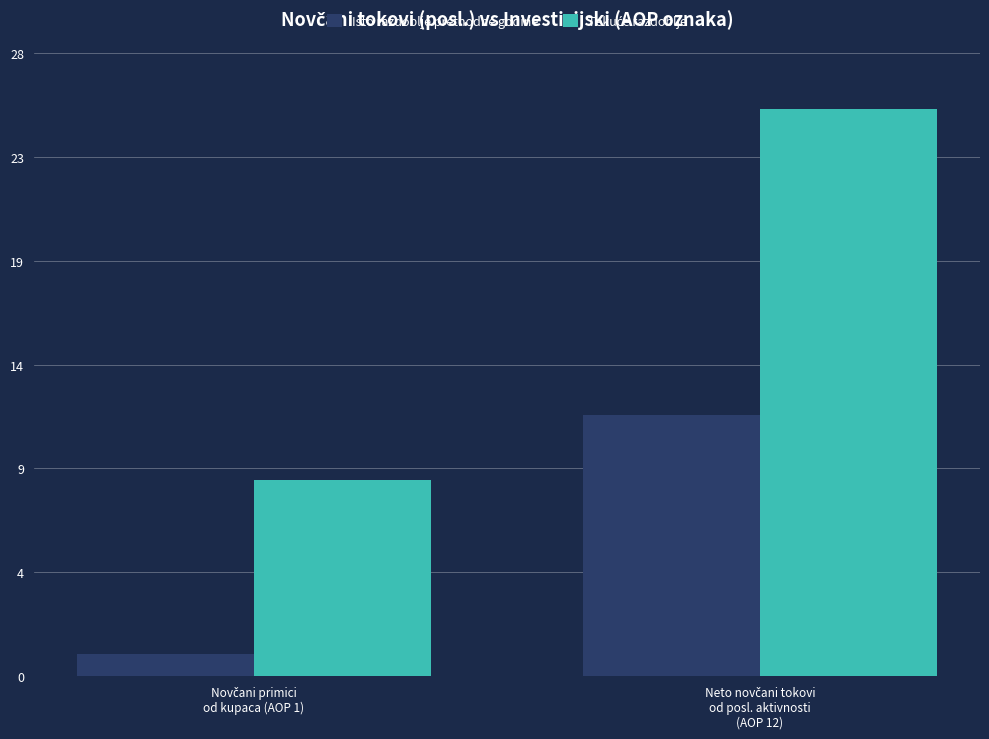

Does the chart contain stacked bars?

No